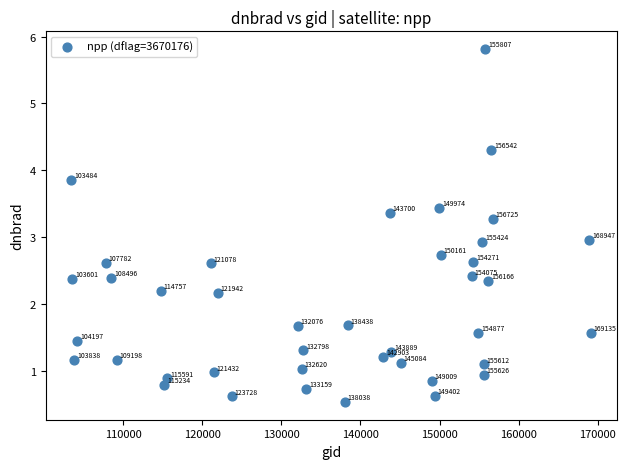

What Y value in the scatter plot is closest to 3?

3.0